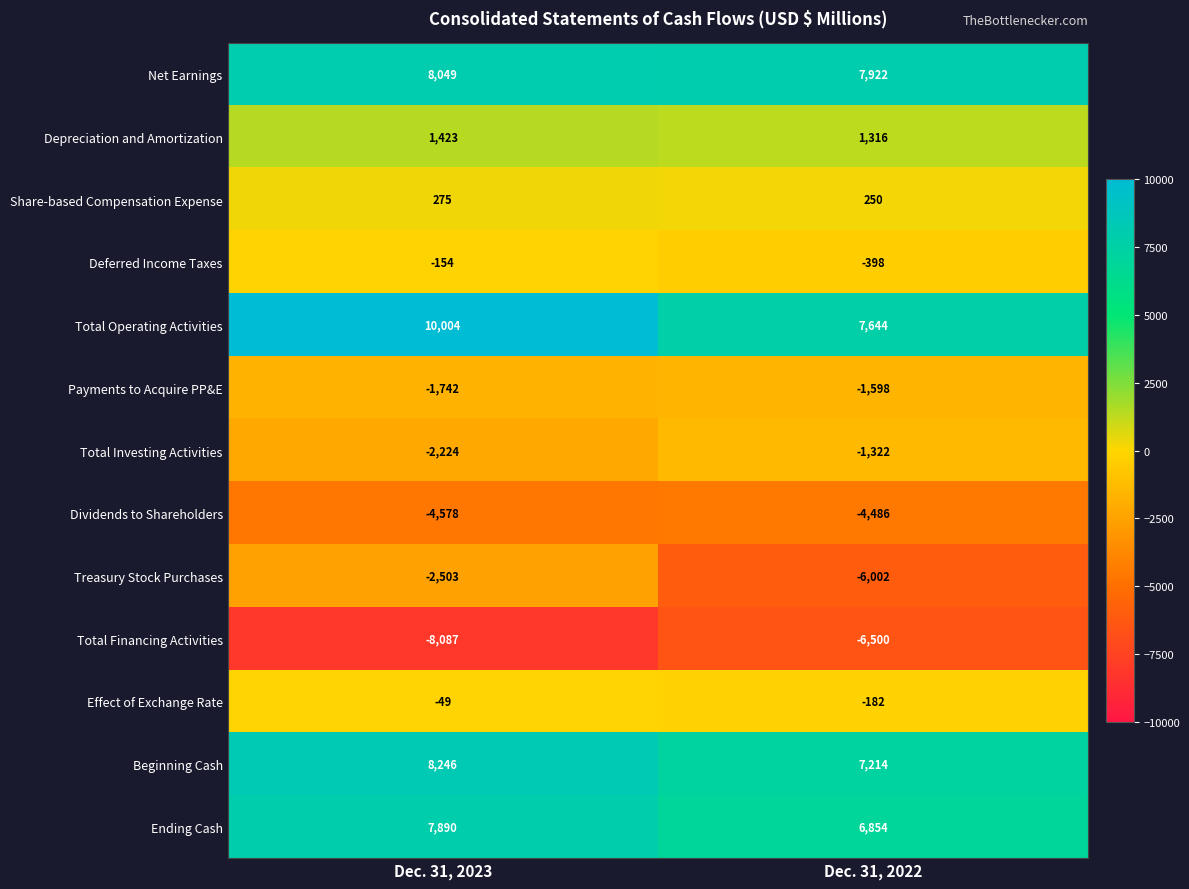

What value does the Total Financing Activities series have at Dec. 31, 2023?

-8087